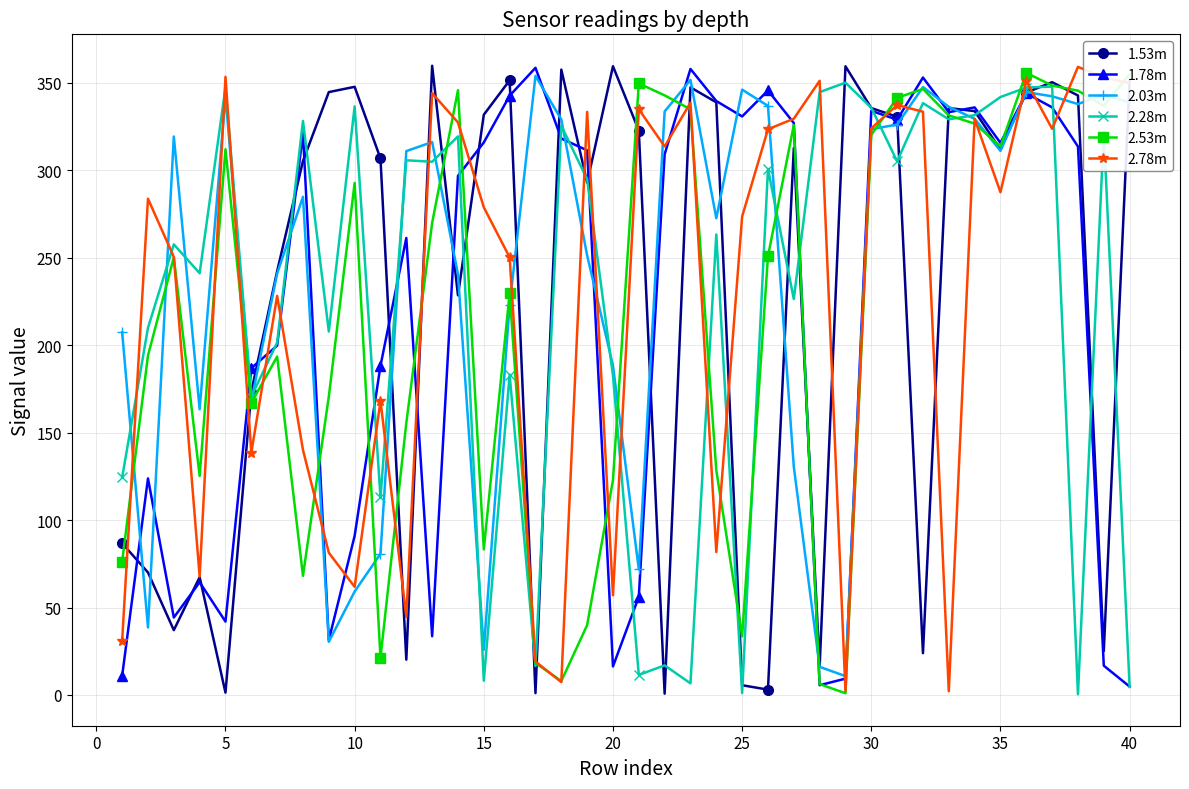

What is the value of the 1.53m point at the 38th from the left?

342.7